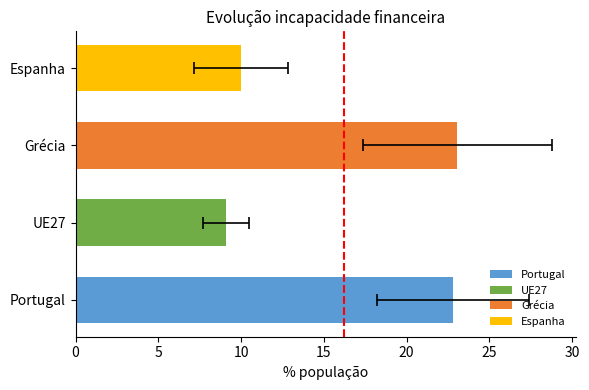

Is the value of Portugal at 2022 greater than the value of Grécia at 2016?

No